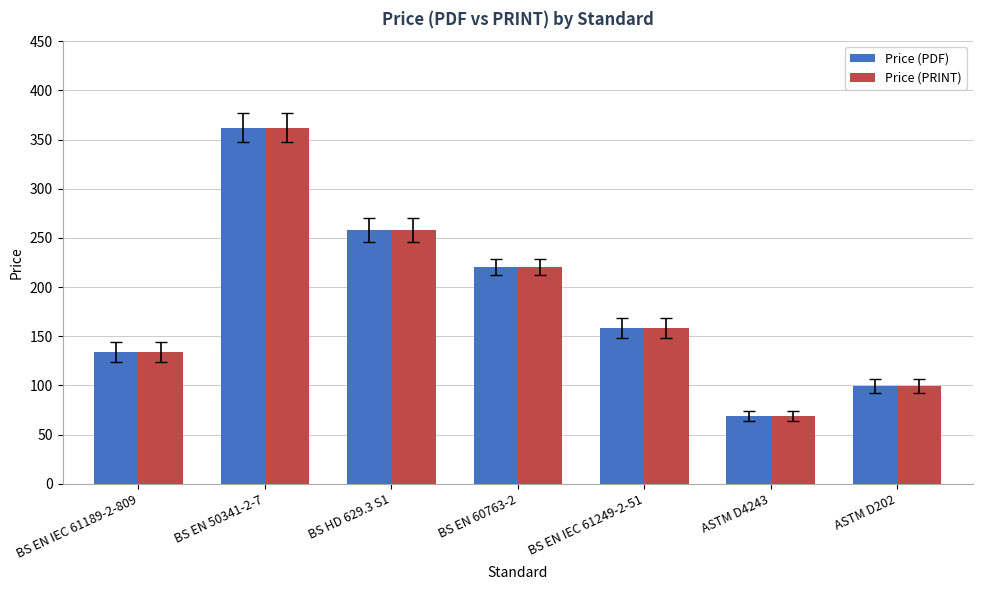

List the labels in order of Price (PRINT) value, largest first.

BS EN 50341-2-7, BS HD 629.3 S1, BS EN 60763-2, BS EN IEC 61249-2-51, BS EN IEC 61189-2-809, ASTM D202, ASTM D4243